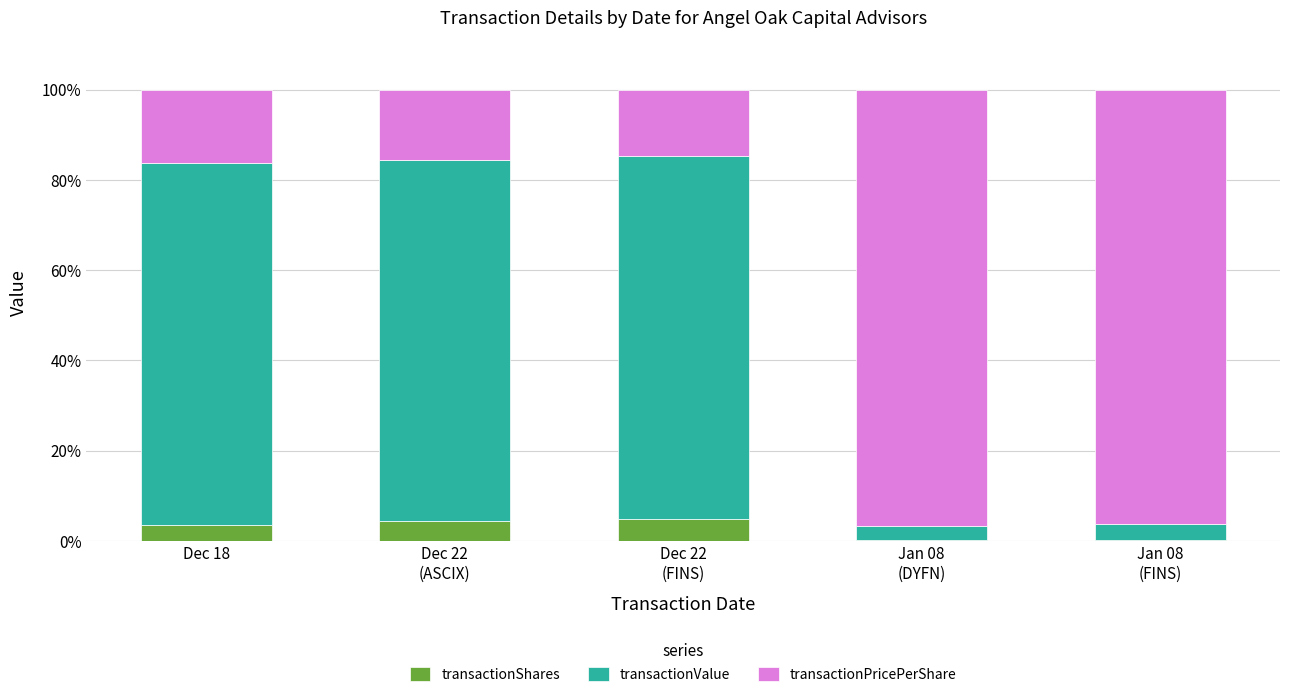

What is the highest value of the transactionShares series?

4.9